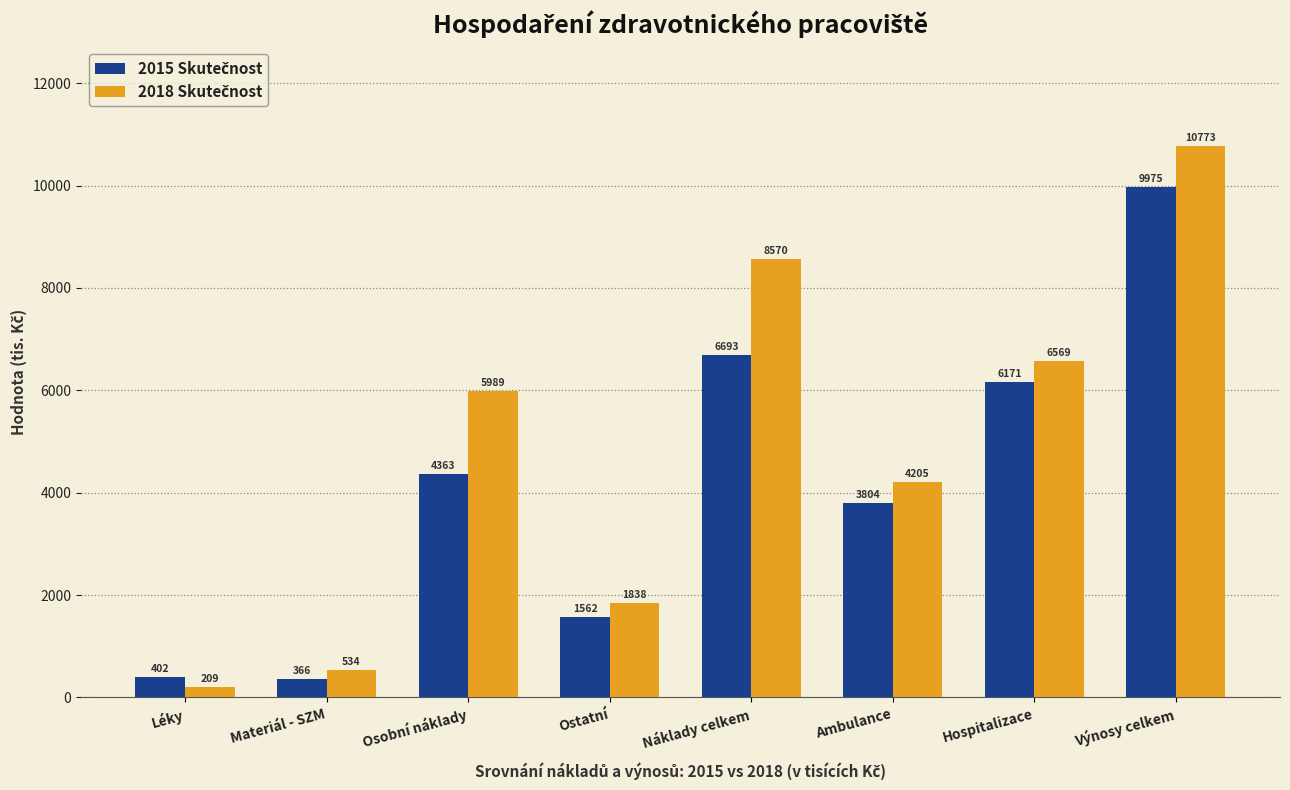

What is the greatest value displayed?

10773.5